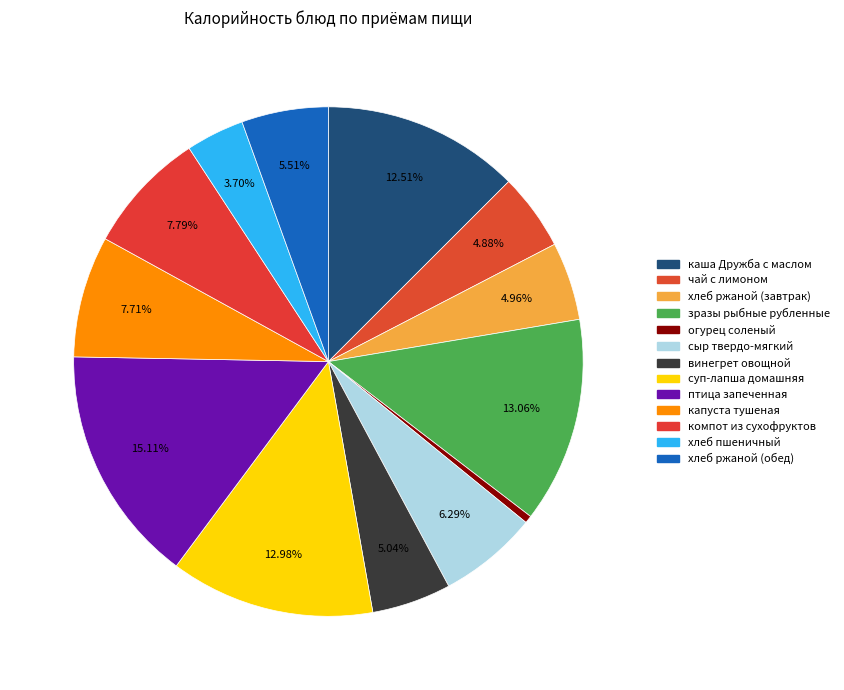

To the nearest percent, what is the difference between the чай с лимоном and суп-лапша домашняя slice percentages?

8%